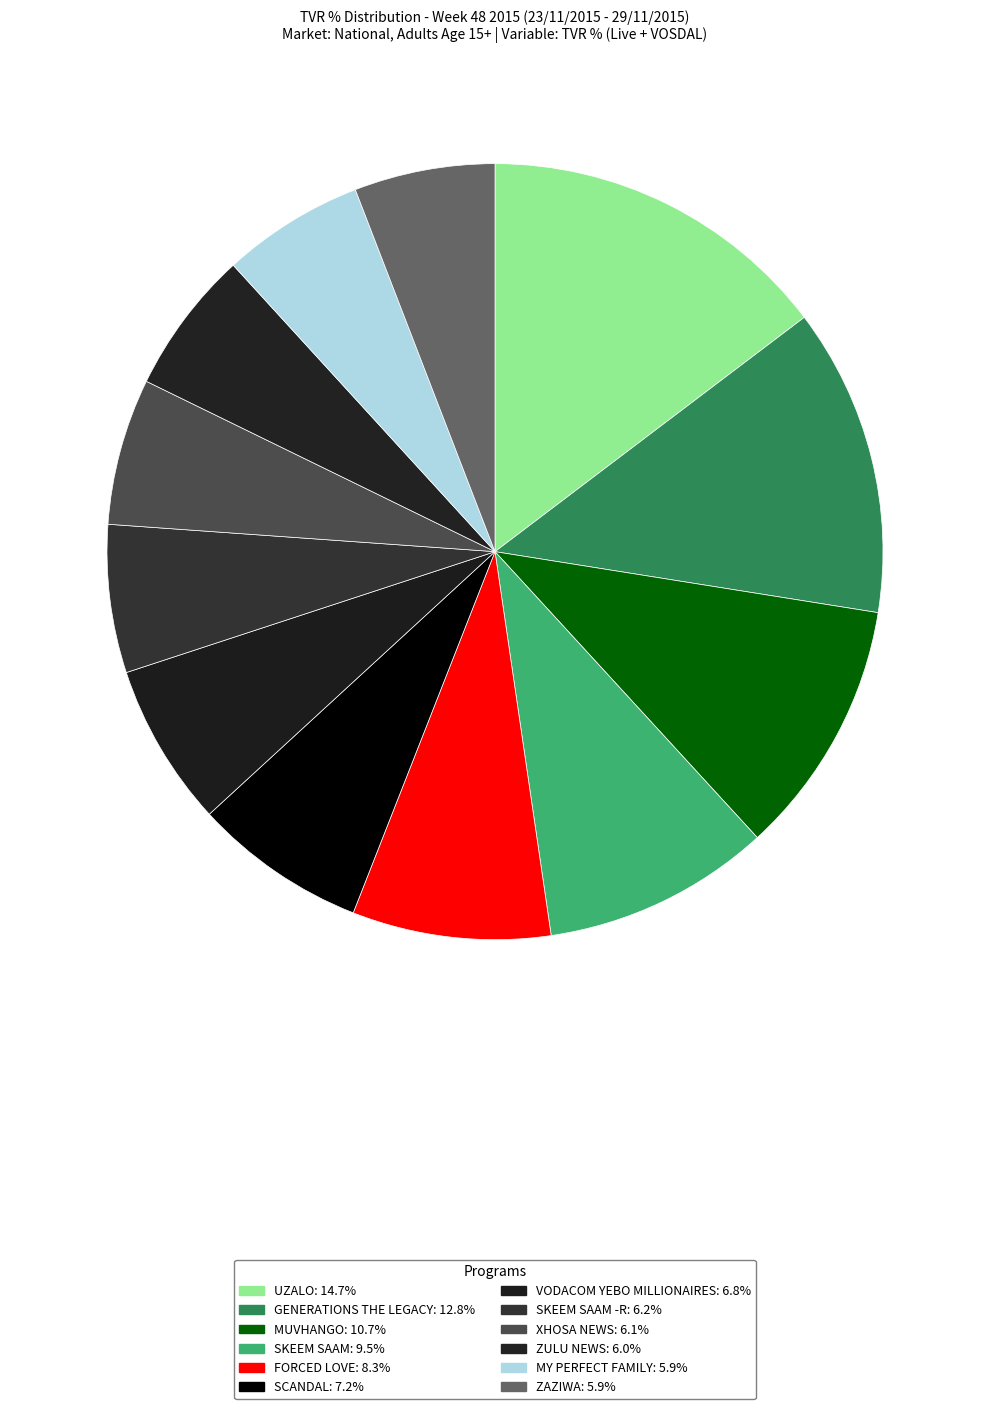

Which slice is the smallest?

ZAZIWA